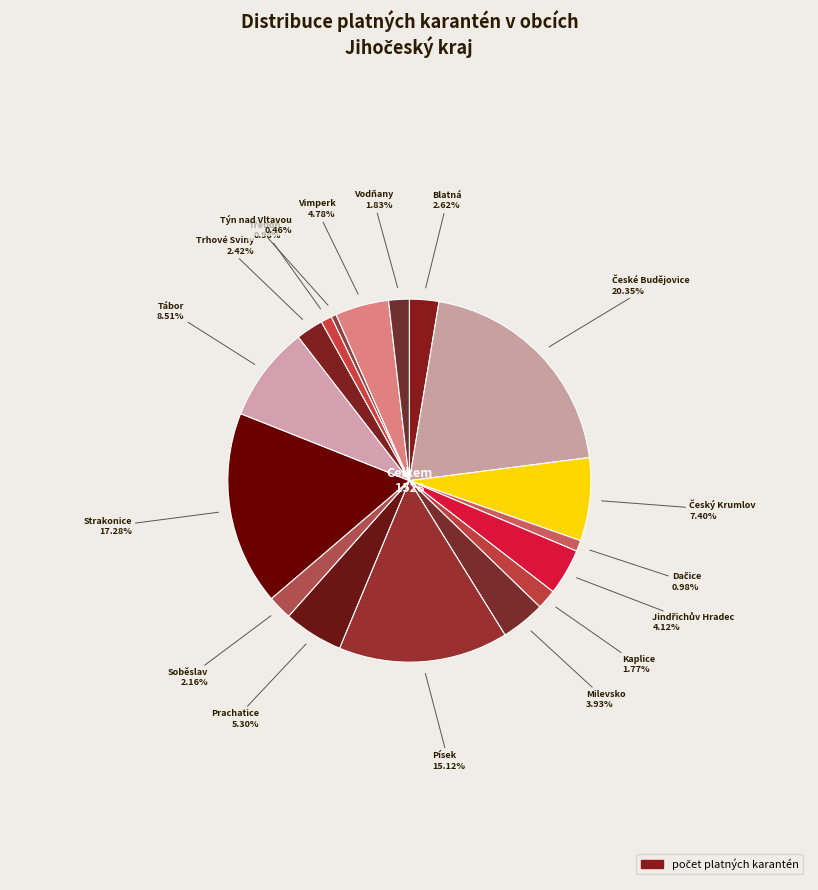

Is there any slice that represents more than half of the pie?

No